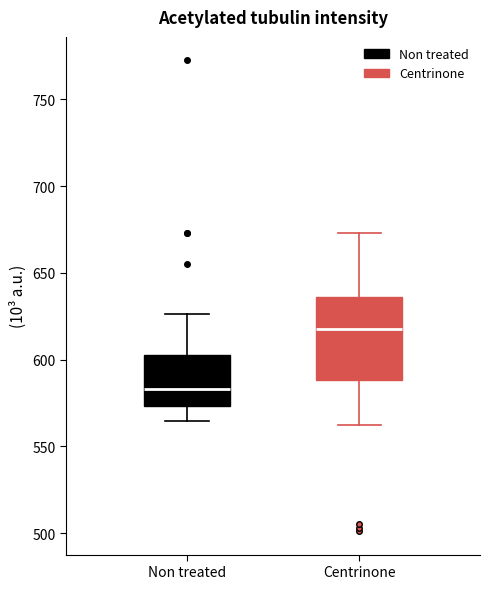

Comparing the boxes themselves (not the whiskers), which one is the tallest?

Centrinone